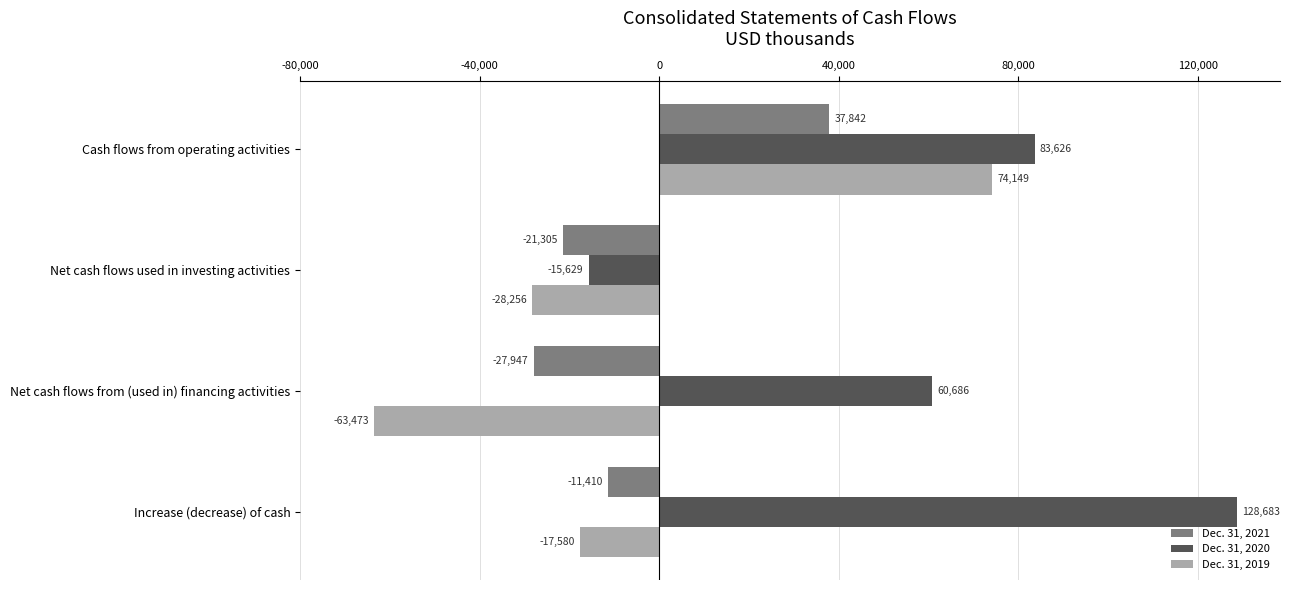

Is it true that Dec. 31, 2019 equals -26476 at Increase (decrease) of cash?

False